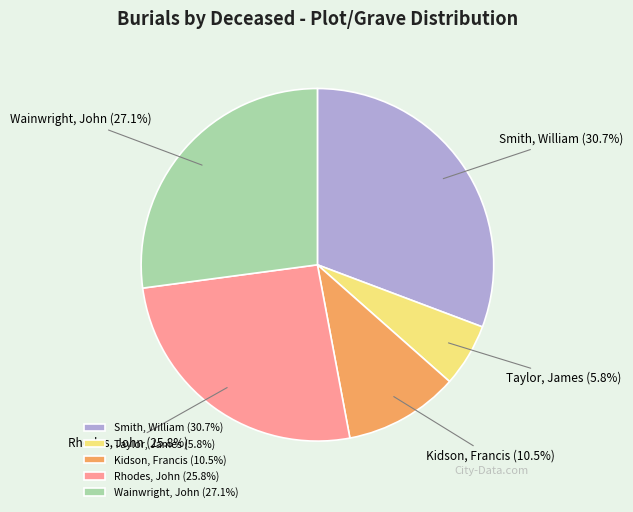

How many segments does this pie chart have?

5